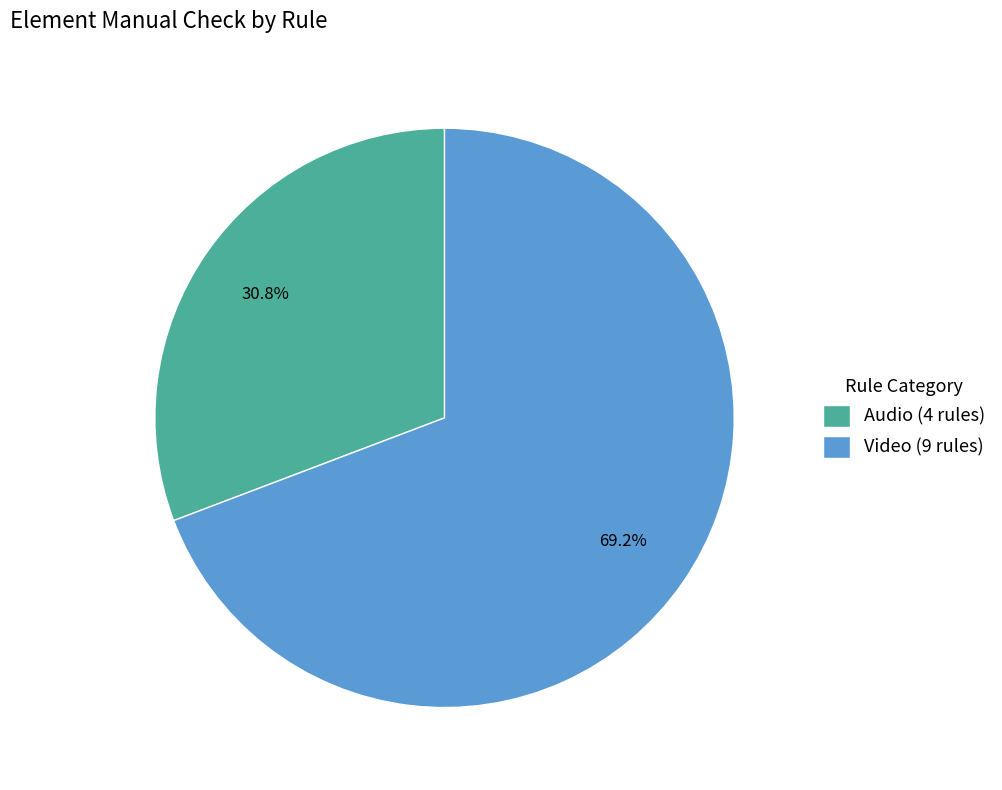

How many segments does this pie chart have?

2